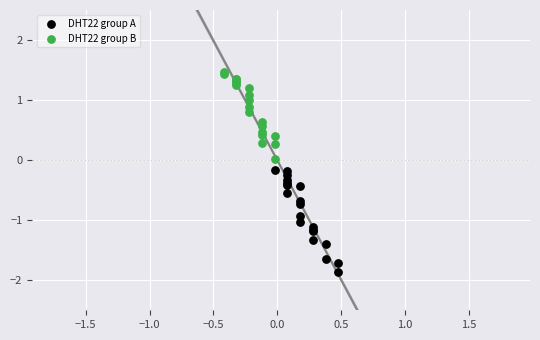

Which series reaches the maximum Y coordinate?

DHT22 group B